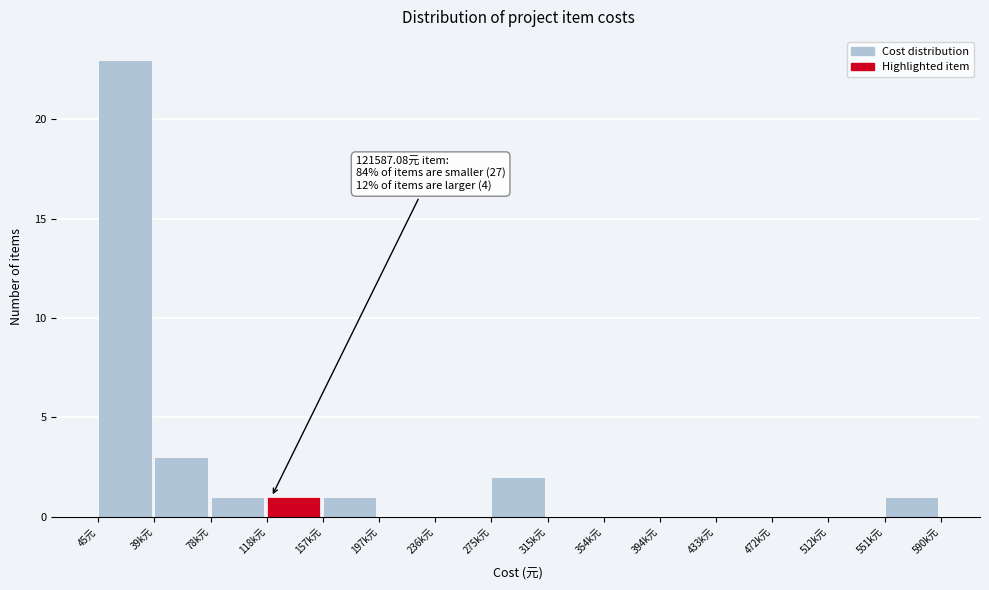

Reading left to right, extract all data points from this chart.

45元=23	39k元=3	78k元=1	118k元=1	157k元=1	197k元=0	236k元=0	275k元=2	315k元=0	354k元=0	394k元=0	433k元=0	472k元=0	512k元=0	551k元=1